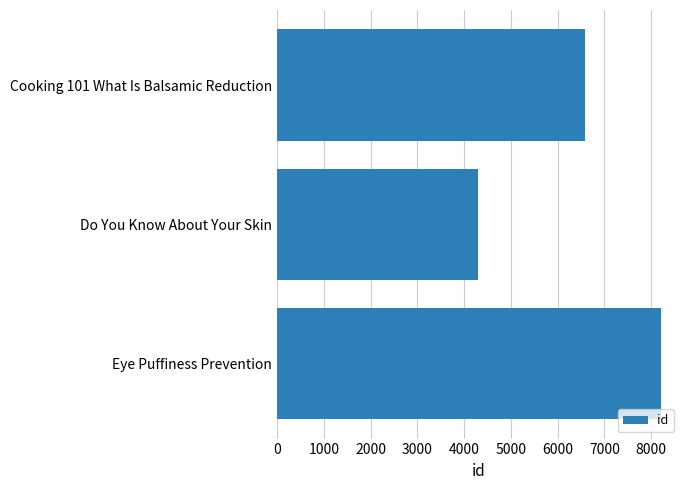

Reading top to bottom, what are all the values shown in this chart?

6581	4294	8205